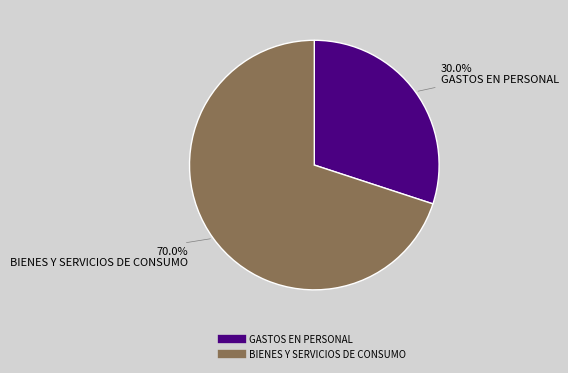

True or false: GASTOS EN PERSONAL accounts for 17% of the total.

False